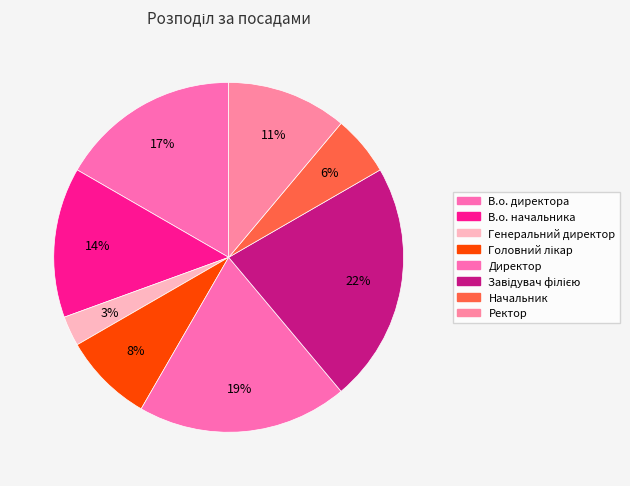

What is the smallest slice in the pie chart?

Генеральний директор